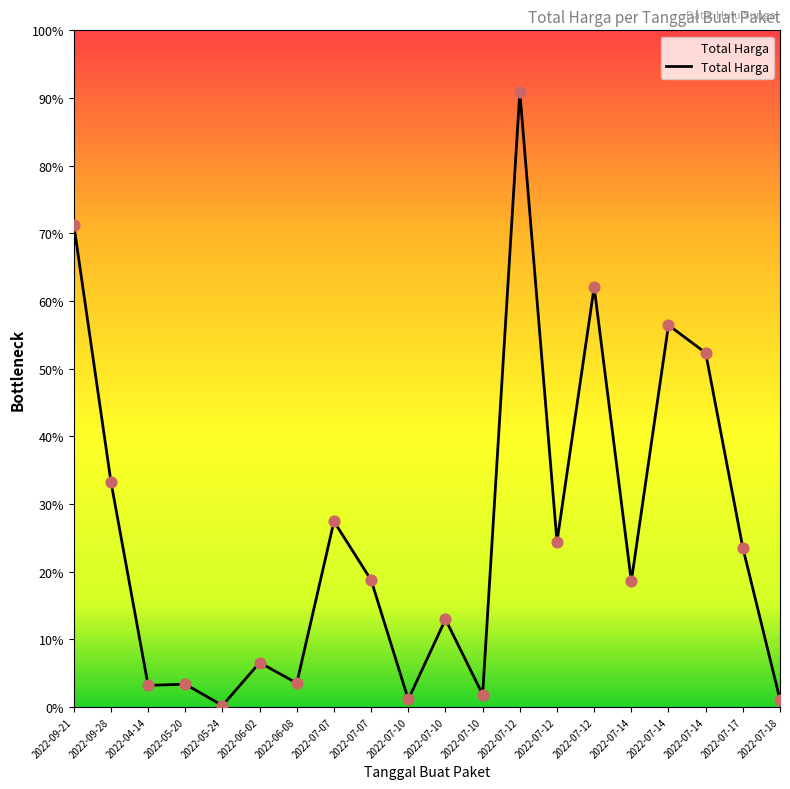

Approximately how many times larger is the value at 2022-07-07 compared to 2022-07-18?

25.3